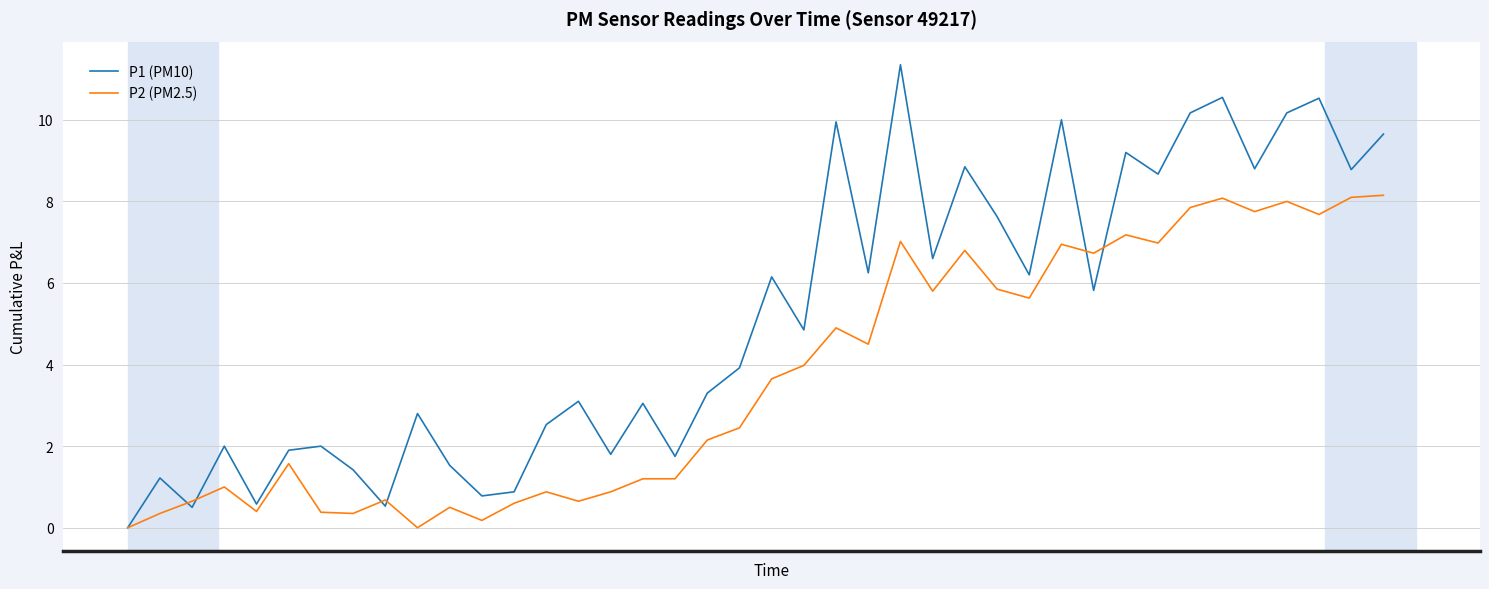

Which series has the largest range (max minus min)?

P1 (PM10)